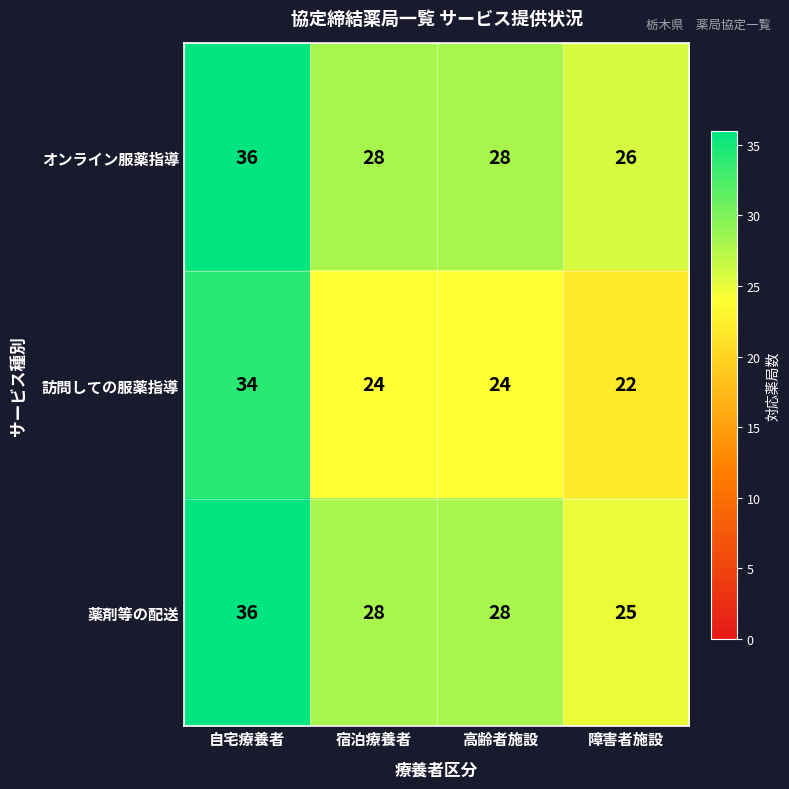

Reading right to left, what are all the values shown in this chart?

オンライン服薬指導: 26	28	28	36
訪問しての服薬指導: 22	24	24	34
薬剤等の配送: 25	28	28	36